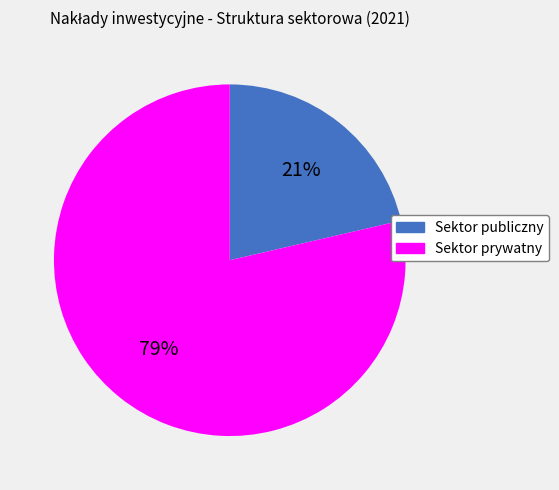

How many slices are in this pie chart?

2